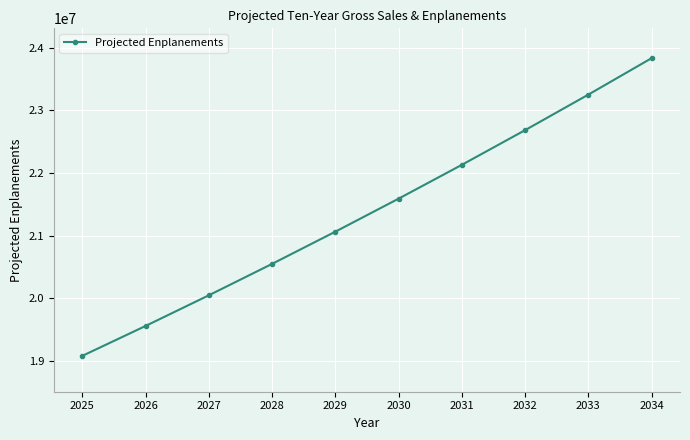

Which category has the lowest value across all series?

2025